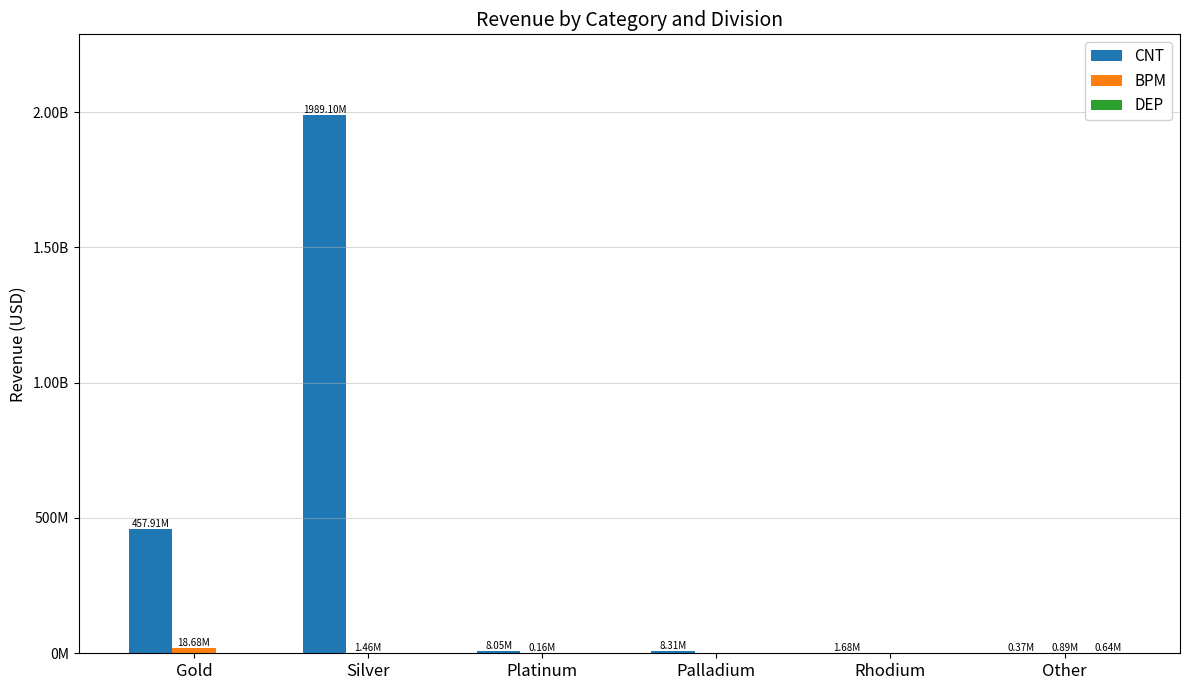

What is the label of the 4th bar from the right?

Platinum